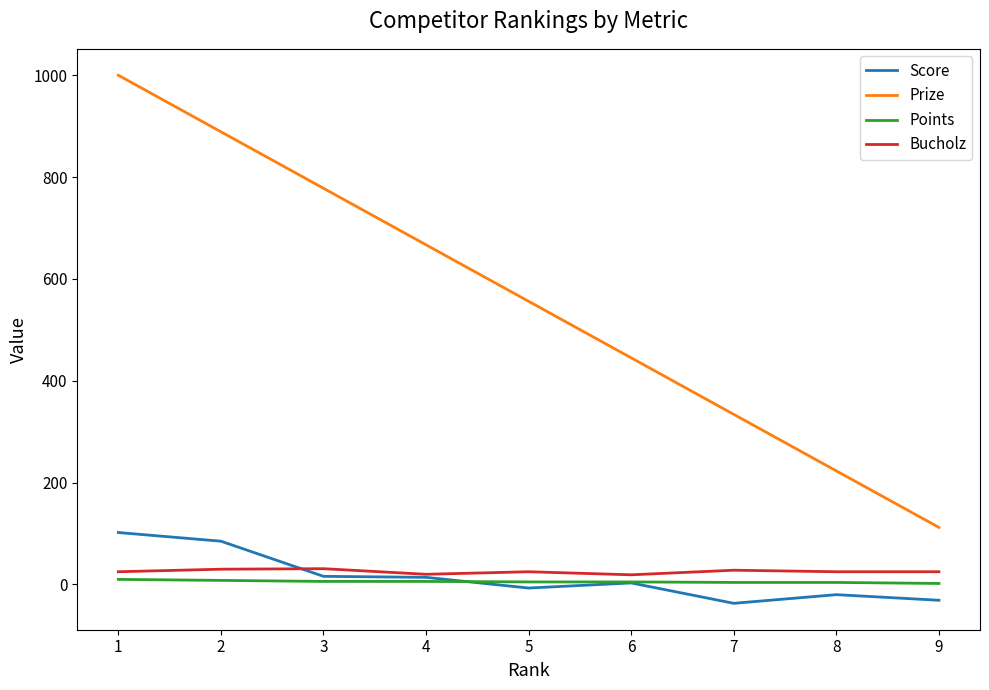

Rank the series at 2 from lowest to highest value.

Points, Bucholz, Score, Prize